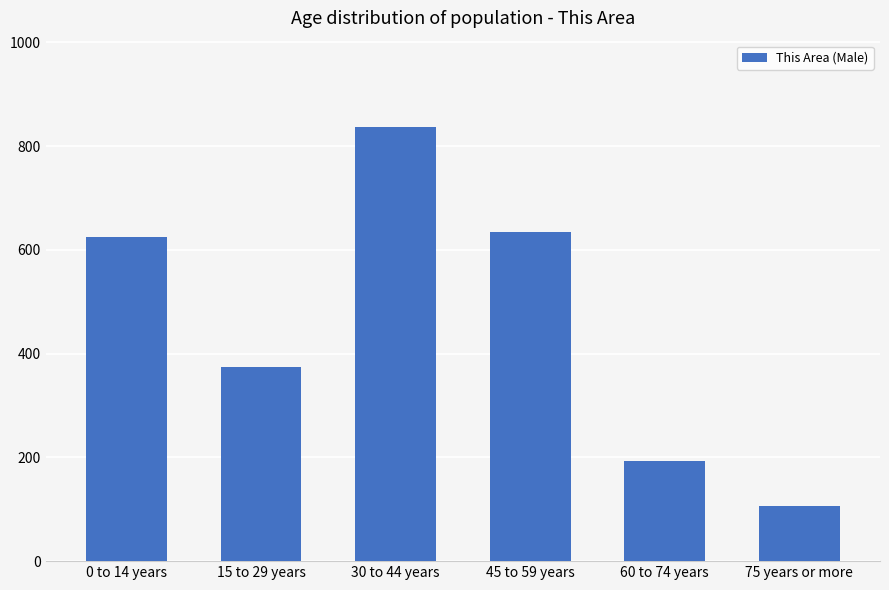

Reading left to right, what are all the values shown in this chart?

0 to 14 years=624	15 to 29 years=374	30 to 44 years=836	45 to 59 years=634	60 to 74 years=193	75 years or more=107